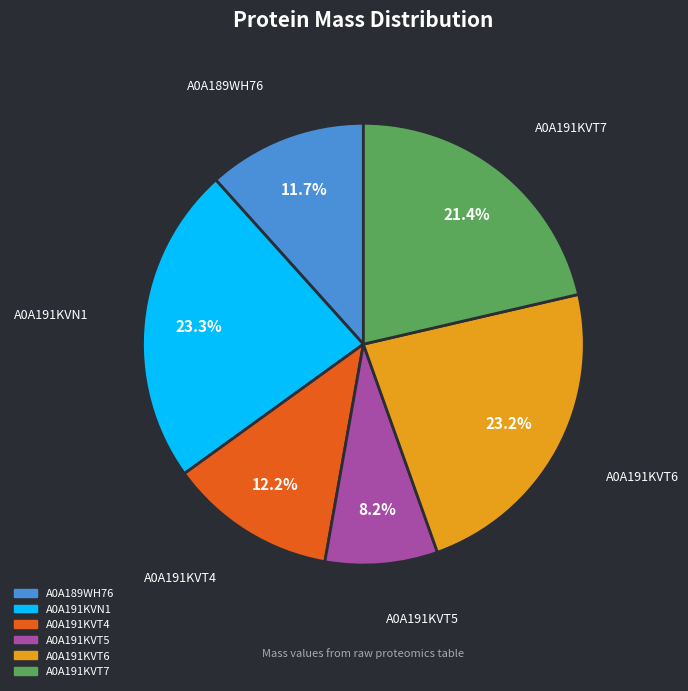

Is there any slice that represents more than half of the pie?

No